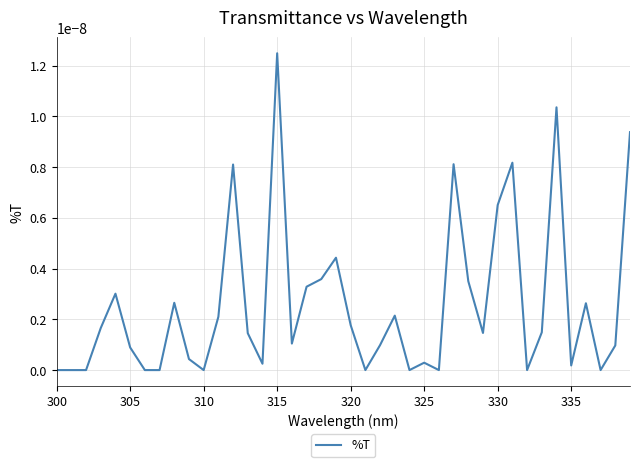

Does the chart have visible grid lines?

Yes